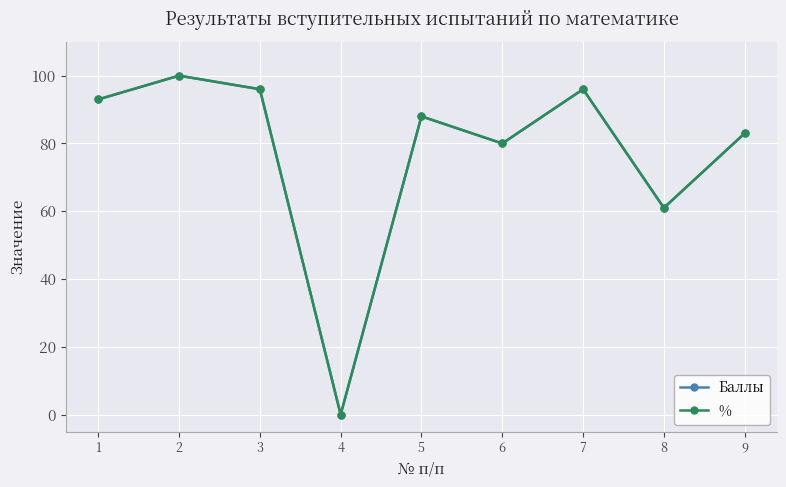

Is this an area chart (filled region under the line)?

No